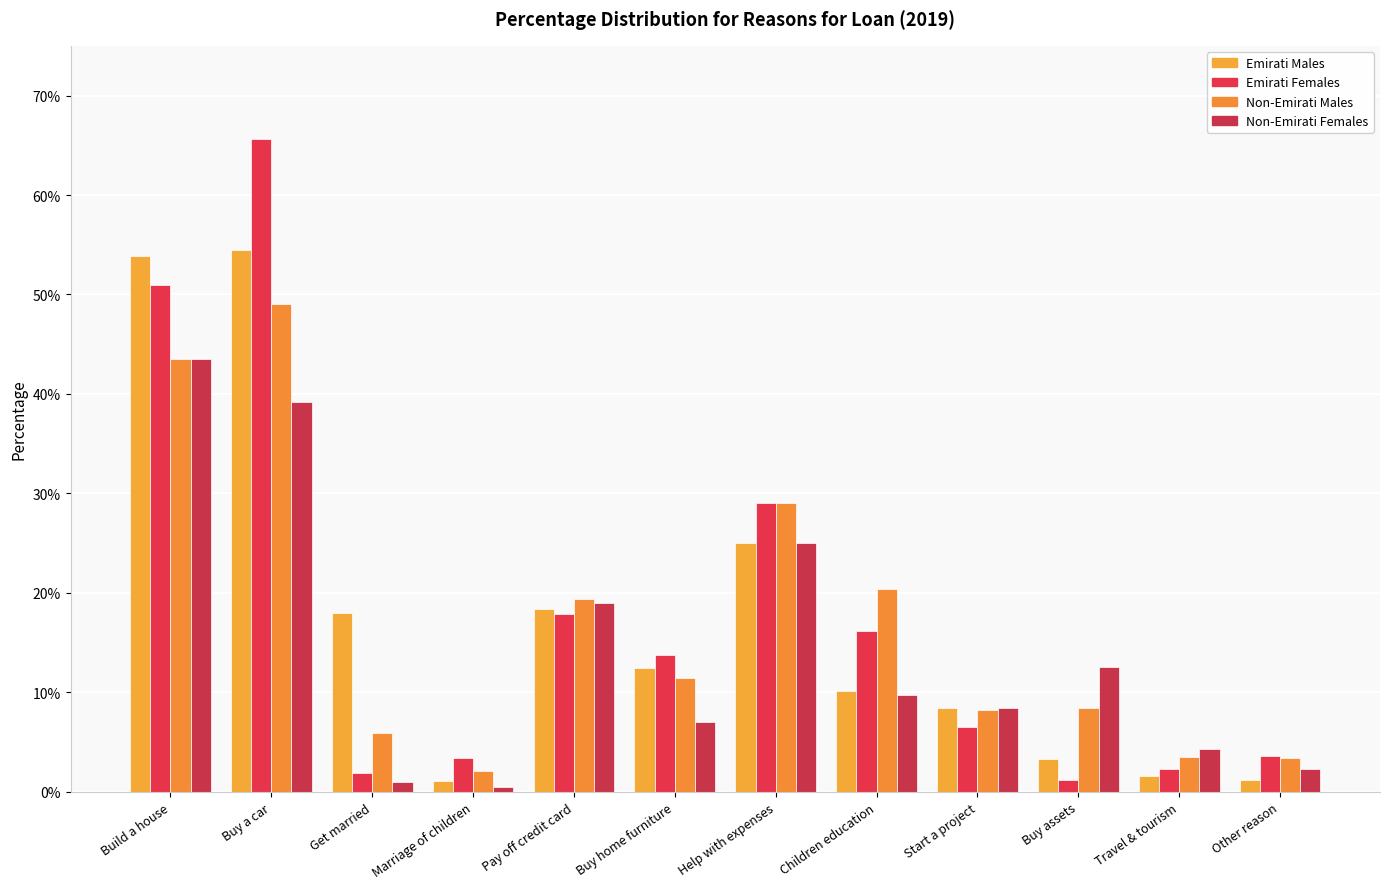

At which category is the sum across all series the highest?

Buy a car